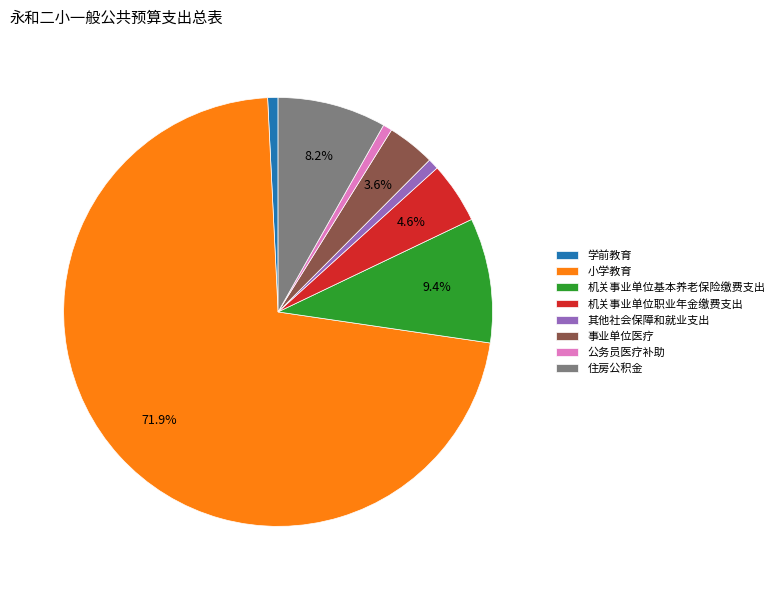

To the nearest percent, what portion does 机关事业单位职业年金缴费支出 represent?

5%